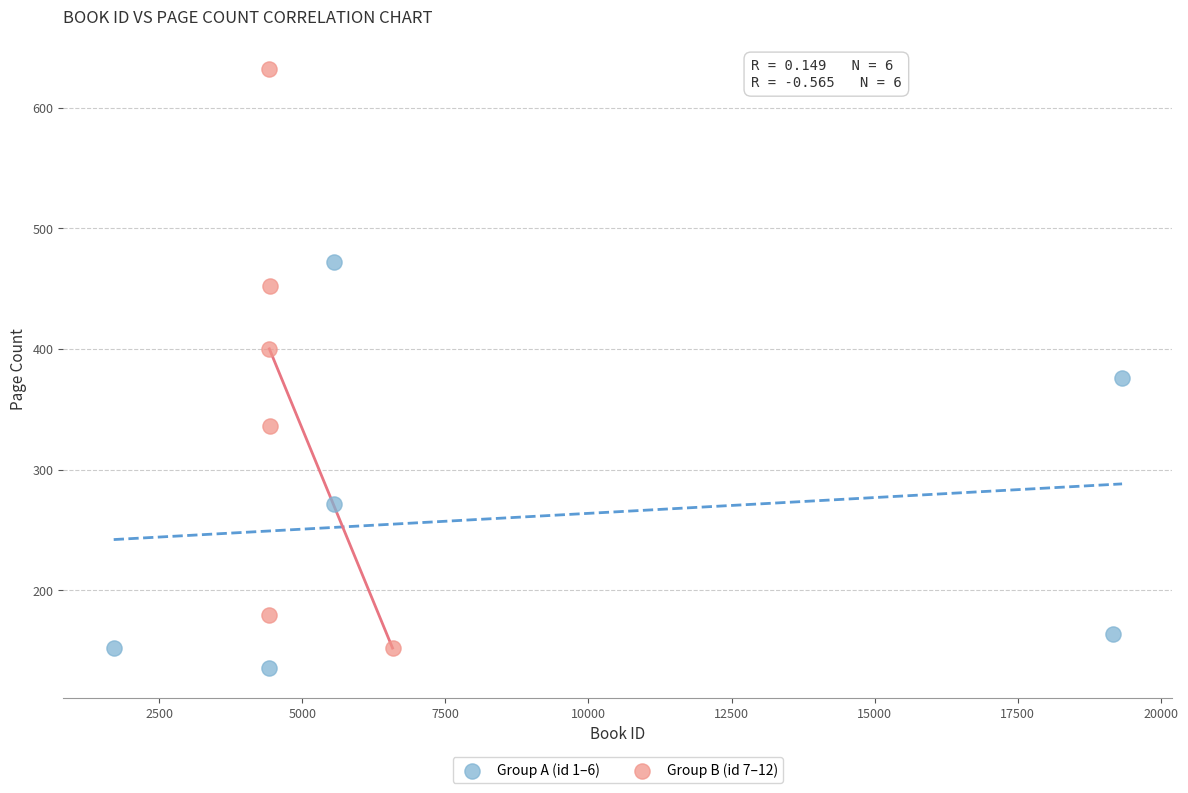

Which series has the largest Y range (max minus min)?

Group B (id 7–12)